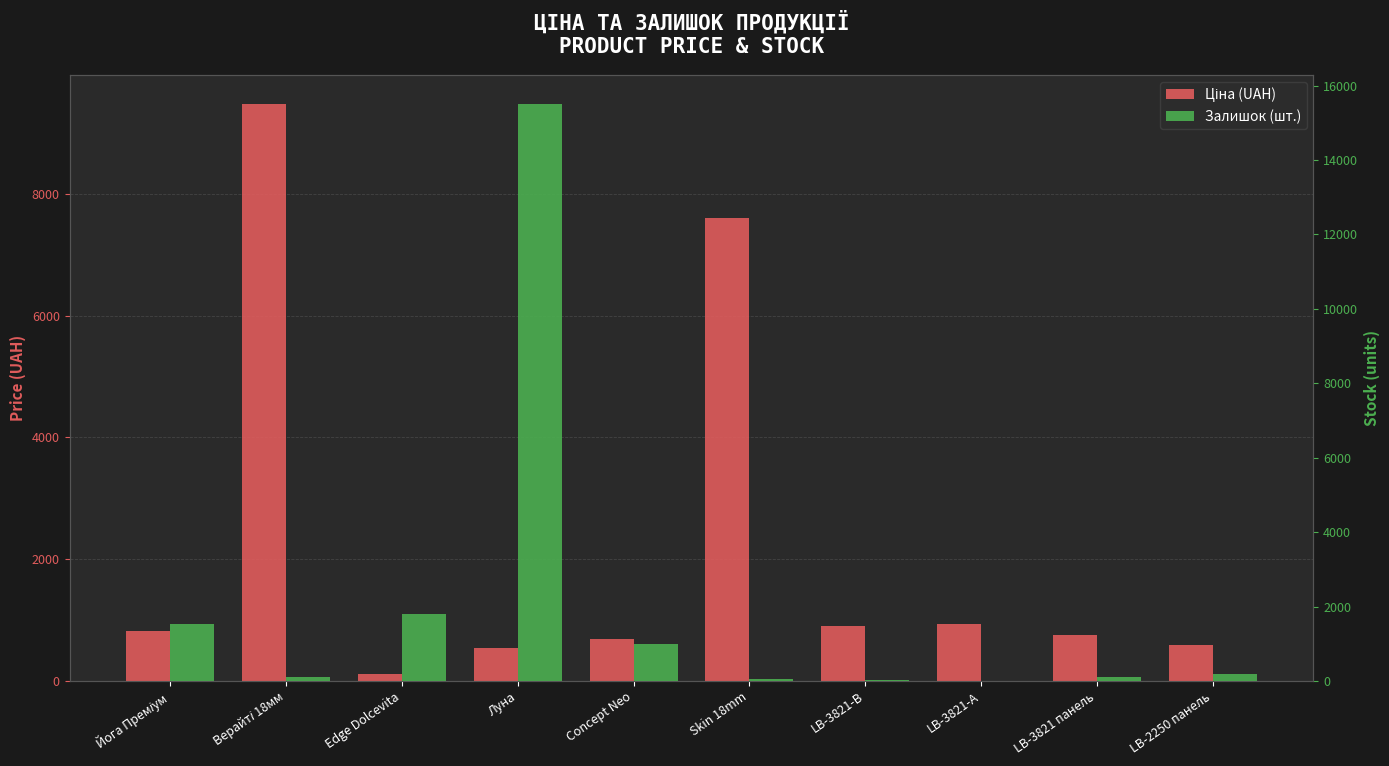

What position from the left is LB-3821 панель?

9